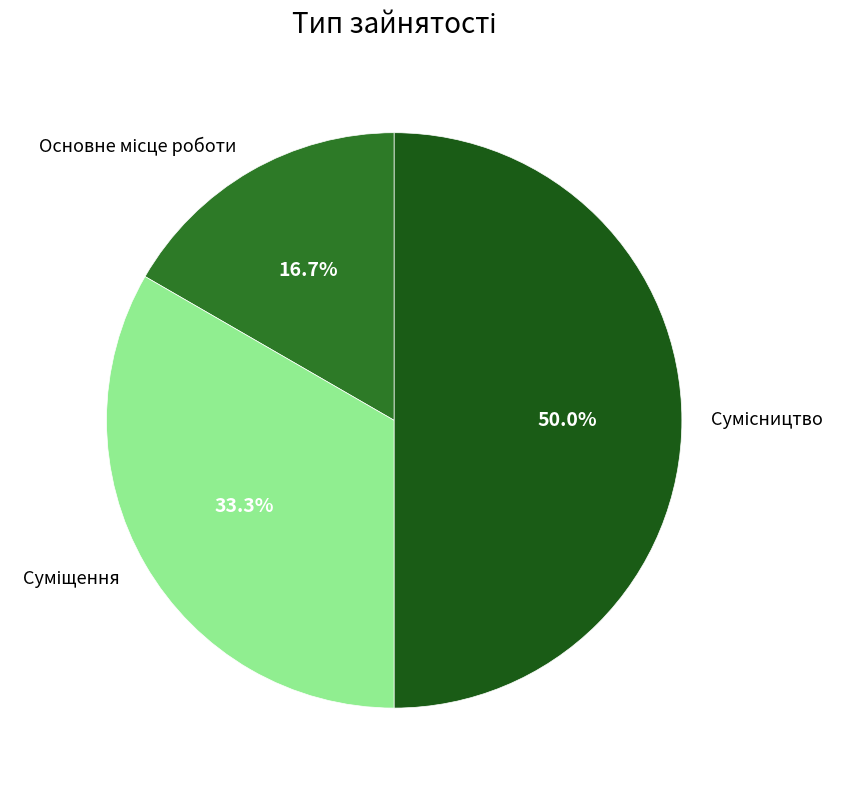

How many segments does this pie chart have?

3